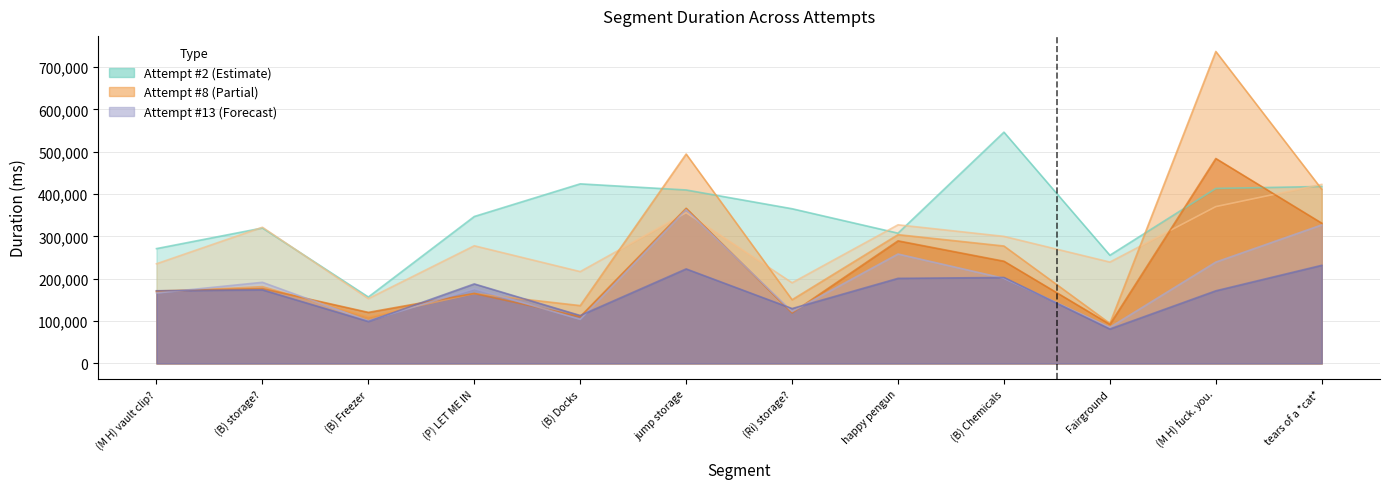

Which series has the largest total across all categories?

Attempt #2 Duration